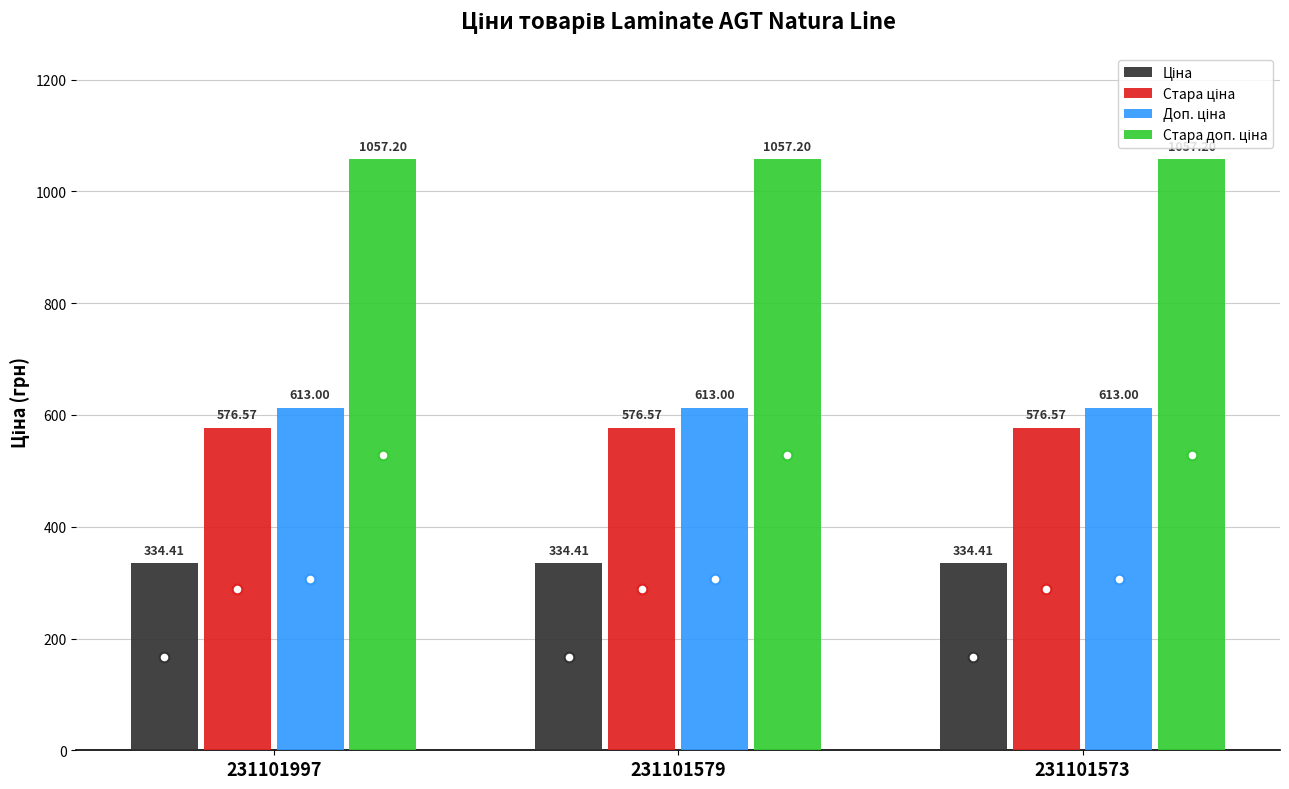

What is the total value across all series at 231101997?

2581.2